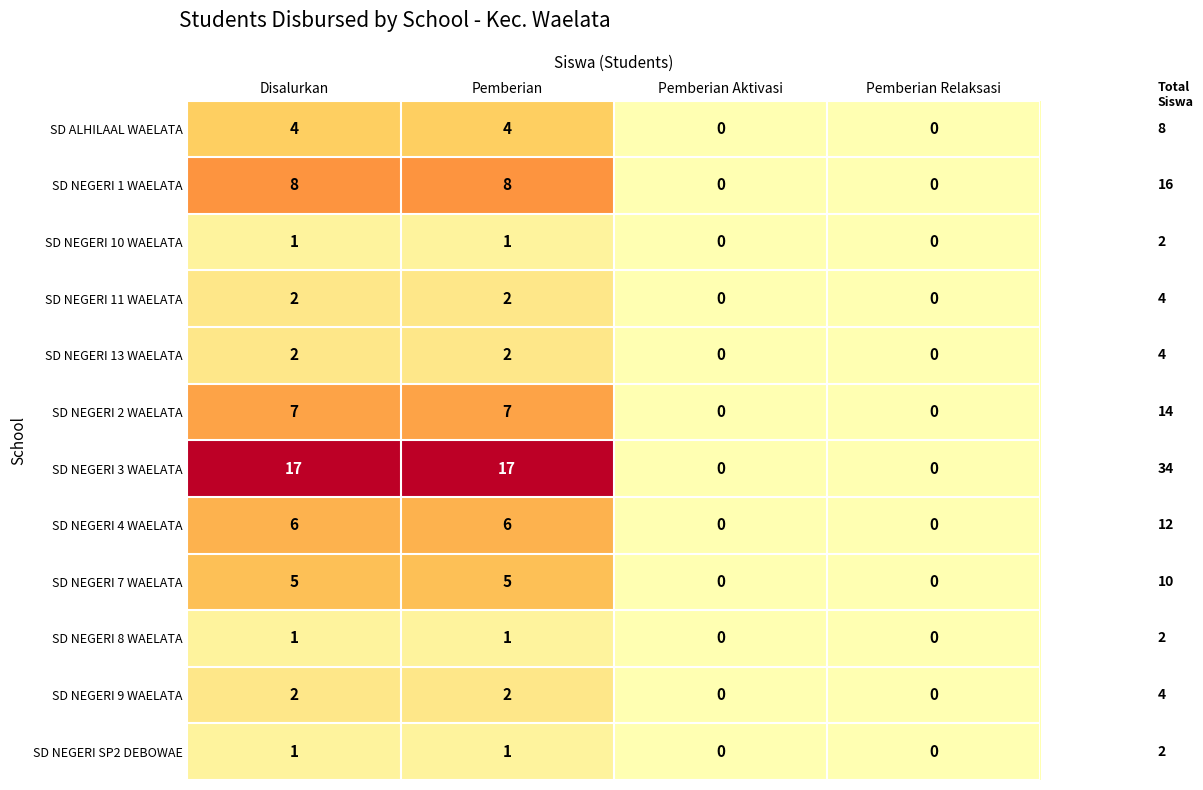

Which series changed the most between Disalurkan and Pemberian Relaksasi?

SD NEGERI 3 WAELATA